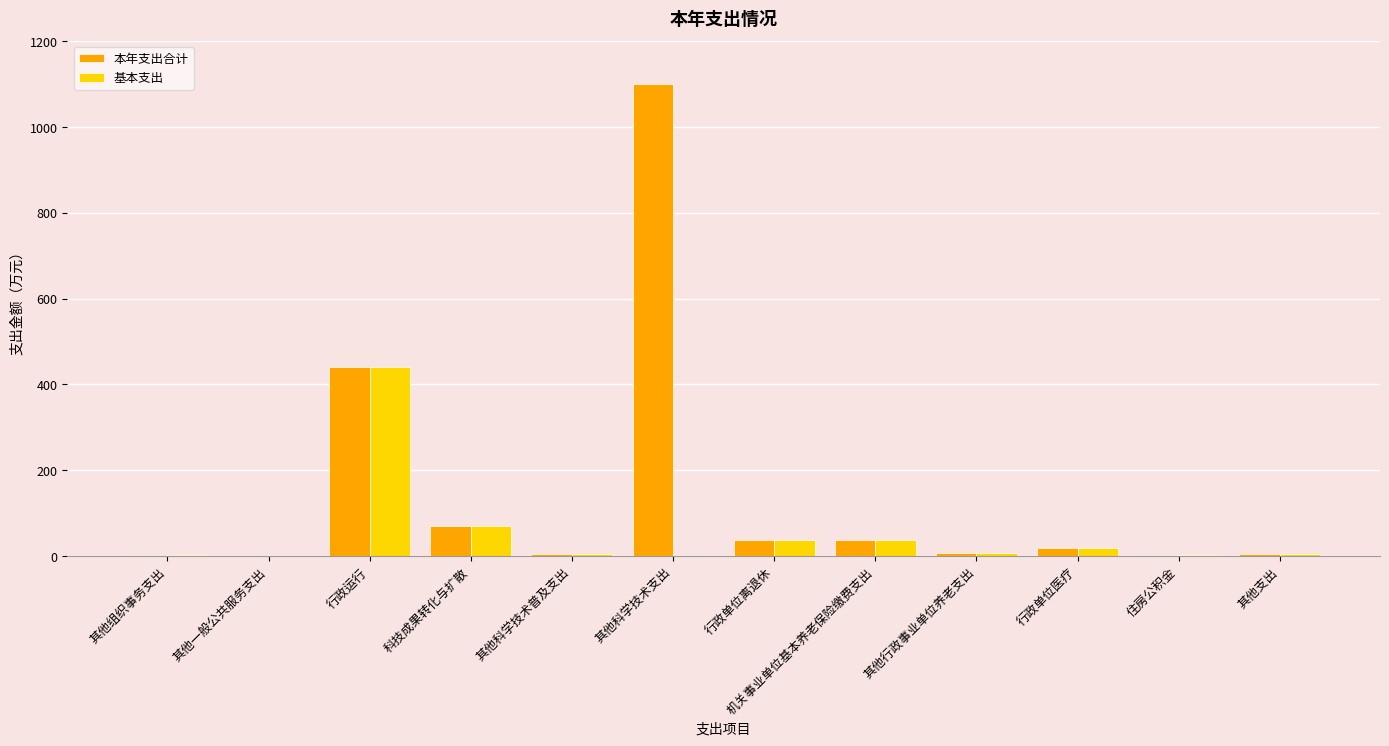

Which series has the largest total across all categories?

本年支出合计